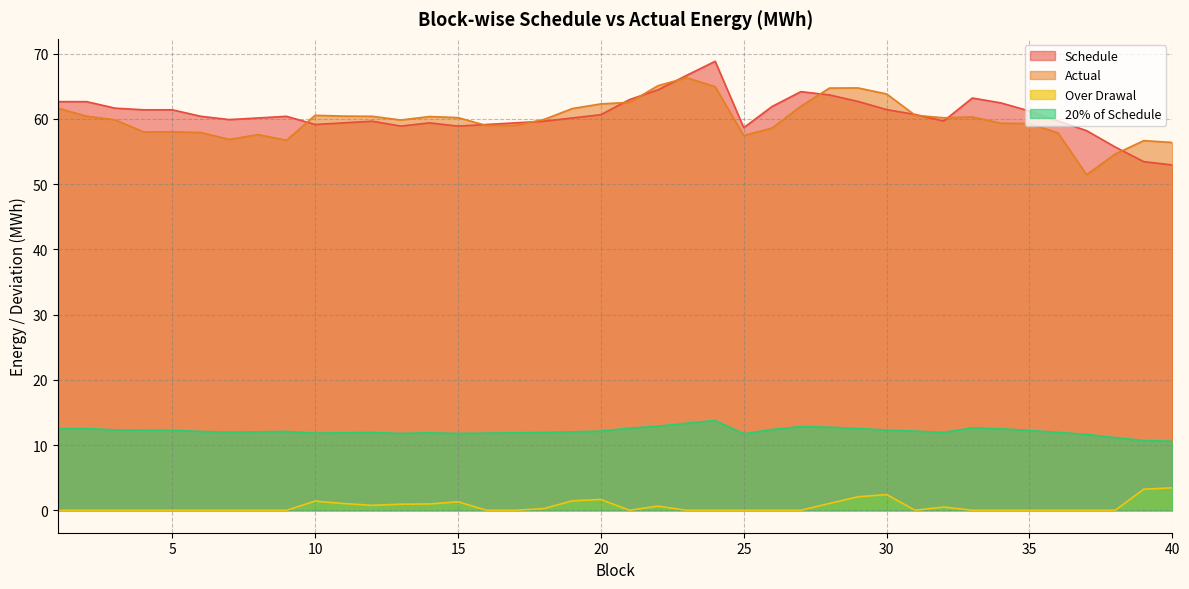

Rank the series at 25 from highest to lowest value.

Schedule, Actual, 20% of Schedule, Over Drawal